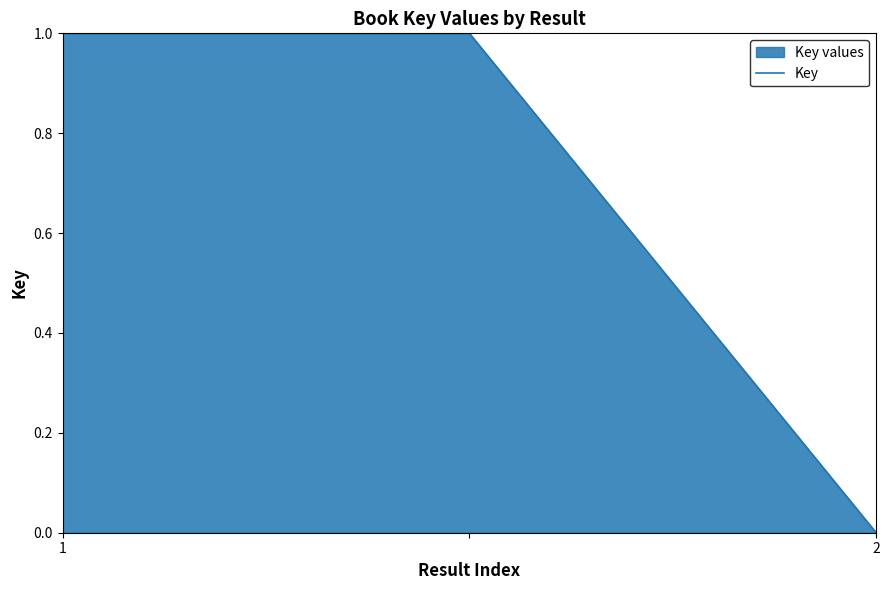

True or false: the data shows 0 at 1.

False